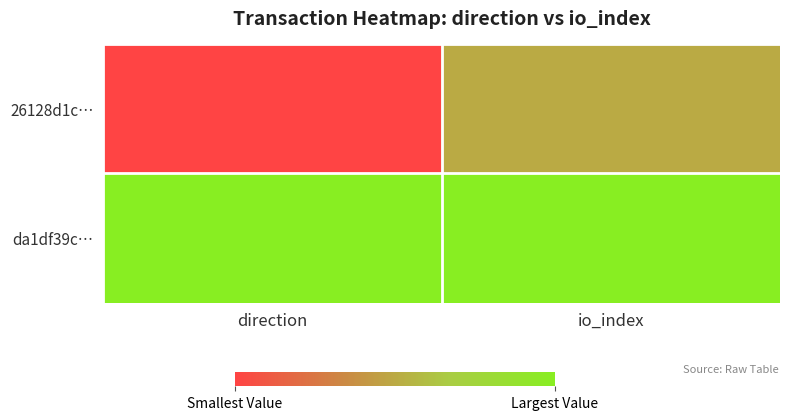

Which series has the widest spread of values?

26128d1c…